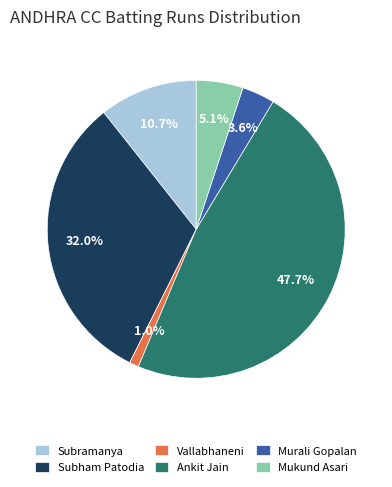

True or false: Subham Patodia accounts for 38% of the total.

False